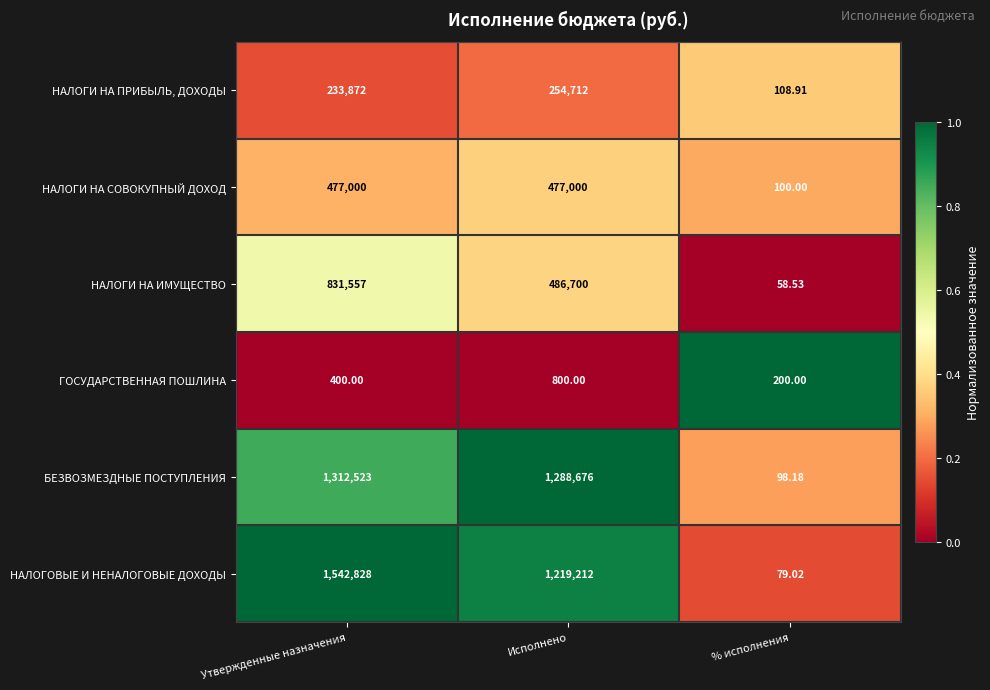

At which label is НАЛОГОВЫЕ И НЕНАЛОГОВЫЕ ДОХОДЫ closest to 771453?

Исполнено